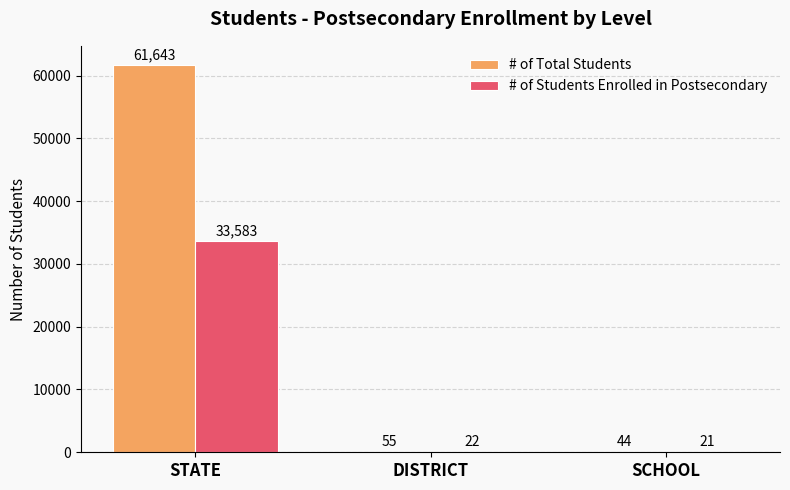

What is the average value of the # of Students Enrolled in Postsecondary series?

11209